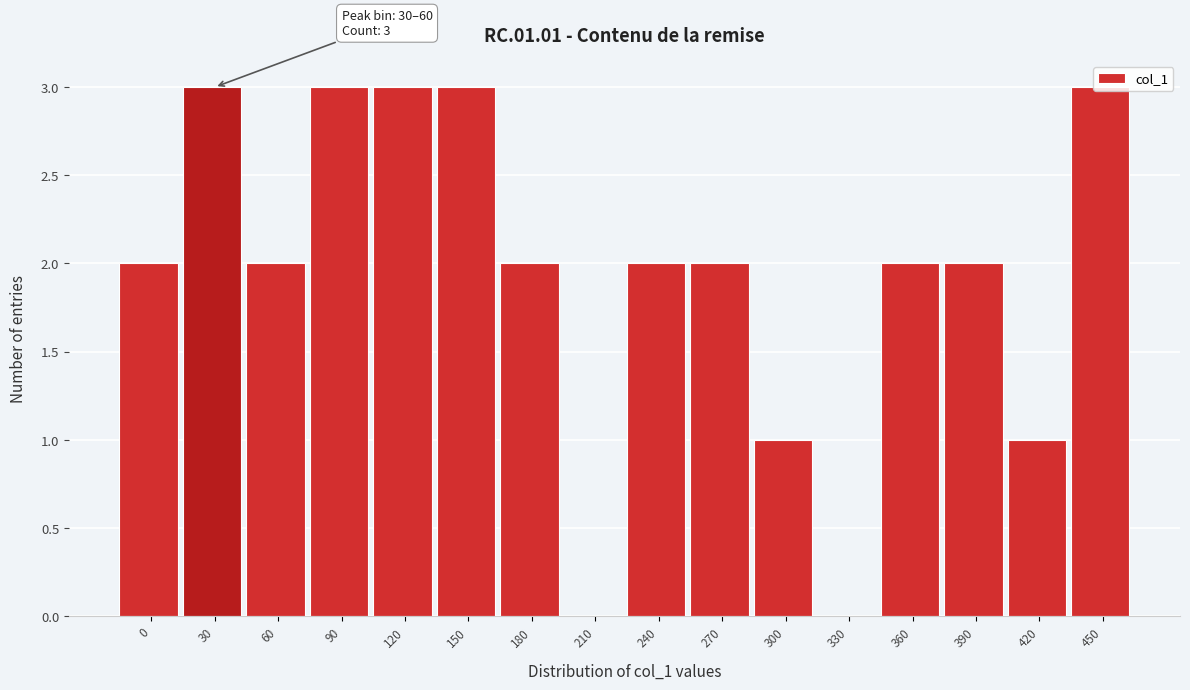

What is the greatest value displayed?

3